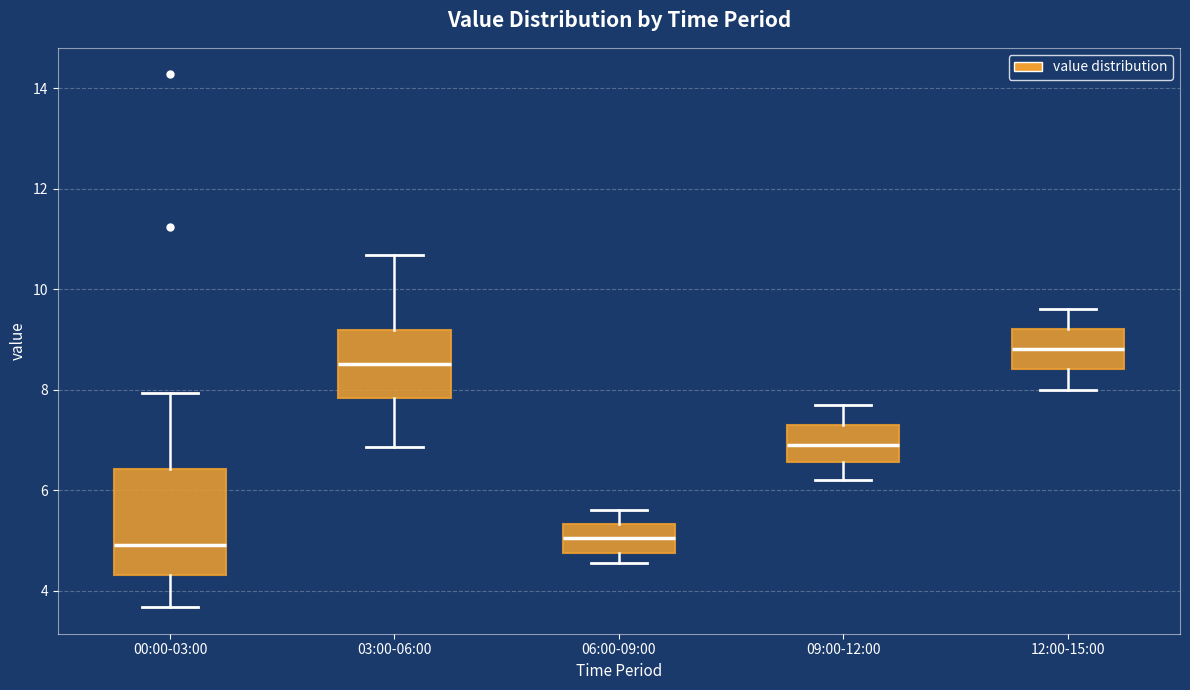

Reading left to right, transcribe this box plot: for each box, give where its median line is, the range the box spans, and where its two whiskers end, as read against the y-axis. The values are not printed on the chart, so give them approximately, as read against the axis.

00:00-03:00: median 5.0, box 4.4 to 6.4, whiskers 3.6 to 8.0
03:00-06:00: median 8.6, box 7.8 to 9.2, whiskers 6.8 to 10.6
06:00-09:00: median 5.0, box 4.8 to 5.4, whiskers 4.6 to 5.6
09:00-12:00: median 7.0, box 6.6 to 7.4, whiskers 6.2 to 7.8
12:00-15:00: median 8.8, box 8.4 to 9.2, whiskers 8.0 to 9.6